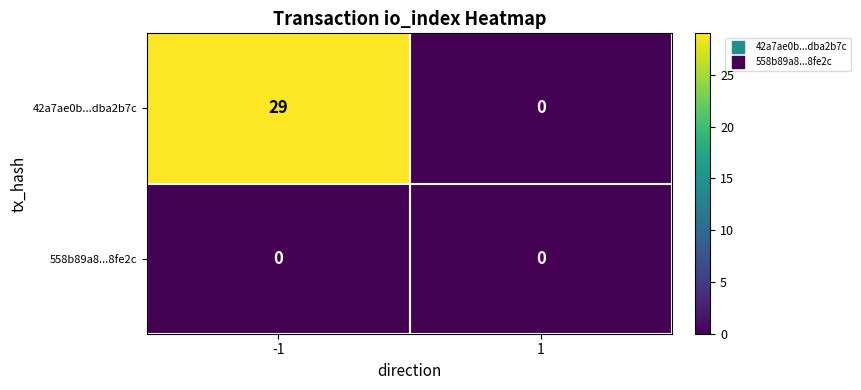

What is the sum of all 42a7ae0b...dba2b7c values?

29